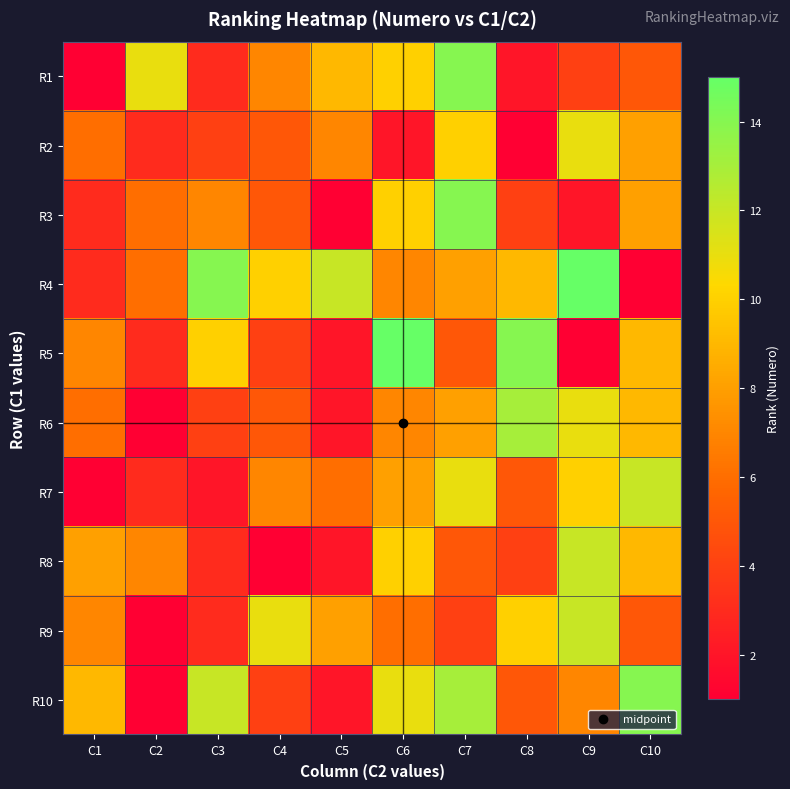

List the series in order of their peak value, highest first.

R4, R5, R1, R3, R10, R6, R7, R8, R9, R2